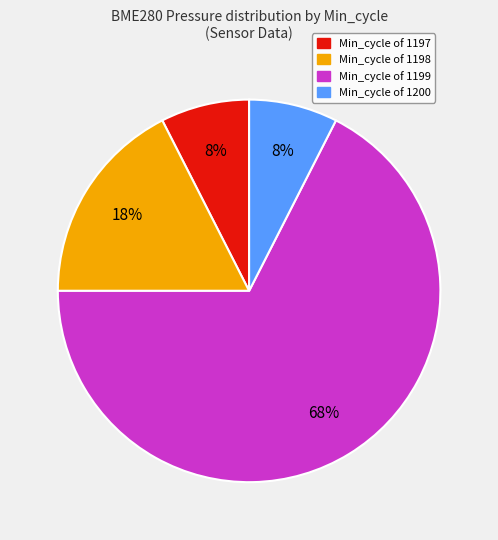

To the nearest percent, what is the difference between the largest and smallest slice percentages?

60%